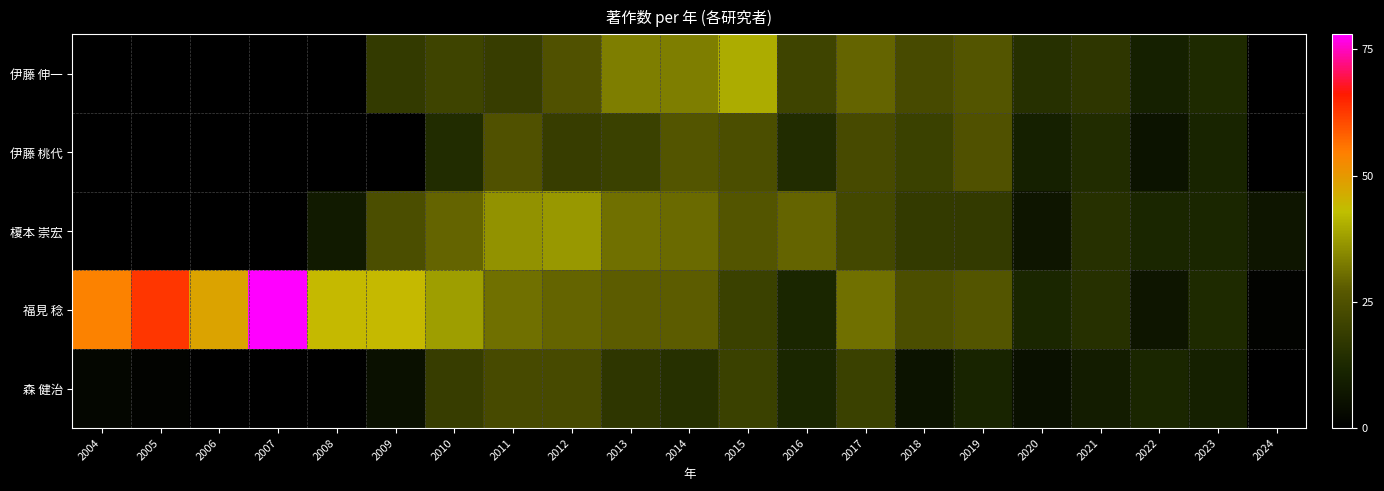

Which series has the largest total across all categories?

福見 稔